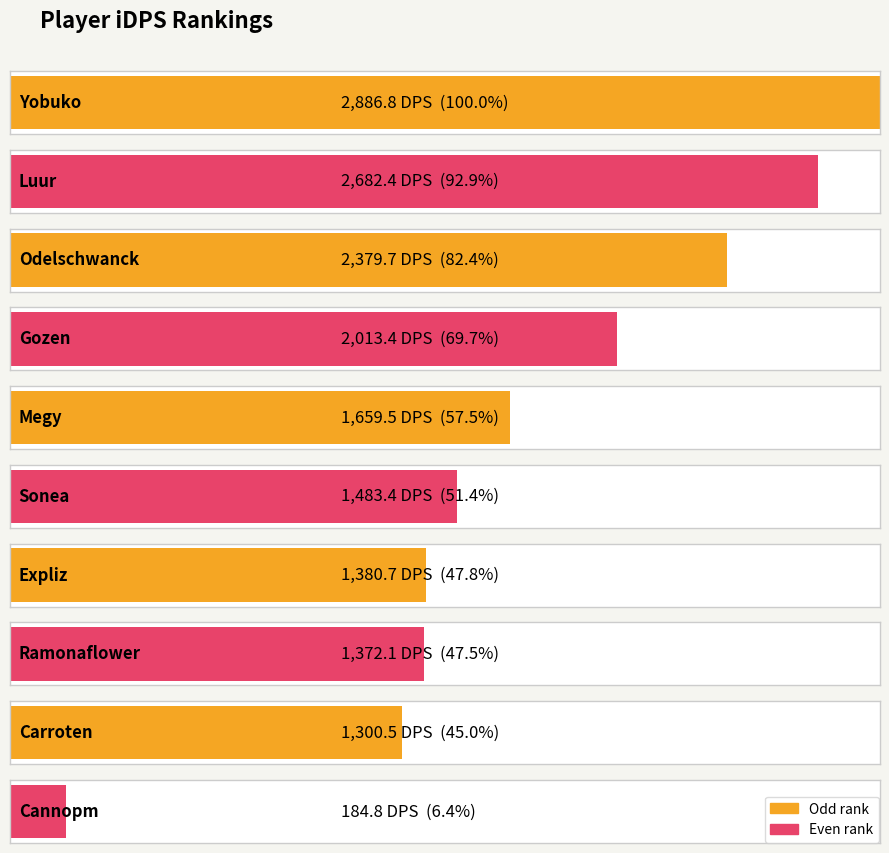

What is the sum of all values?

17343.3